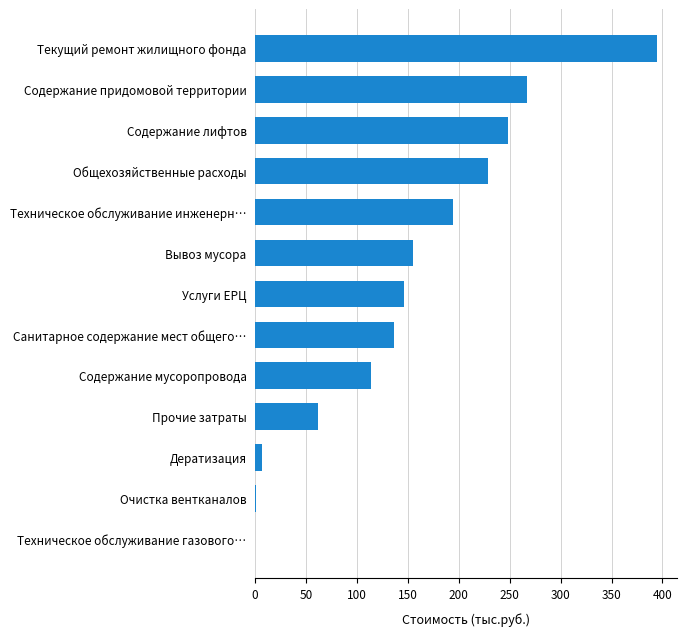

Does the chart contain stacked bars?

No